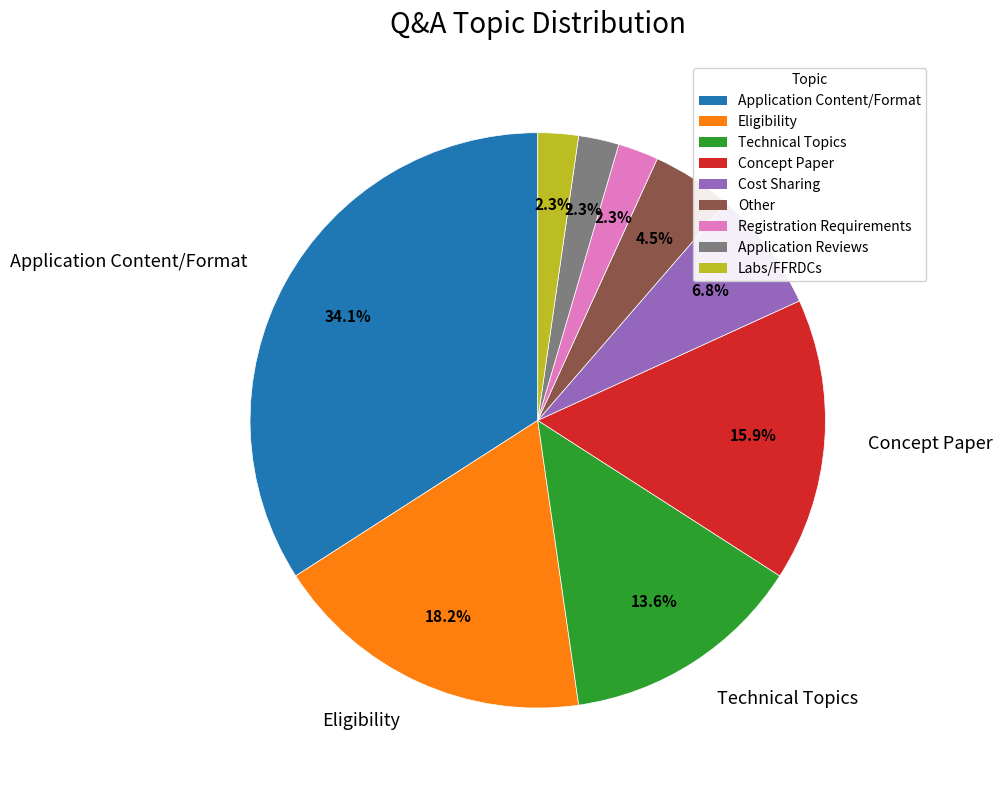

Does any single category account for the majority?

No